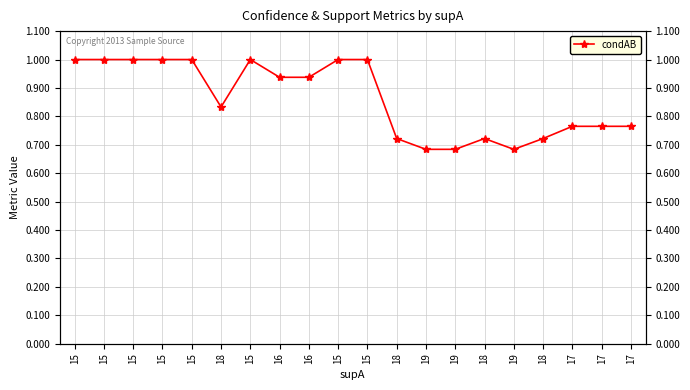

How many lines are shown in the chart?

1